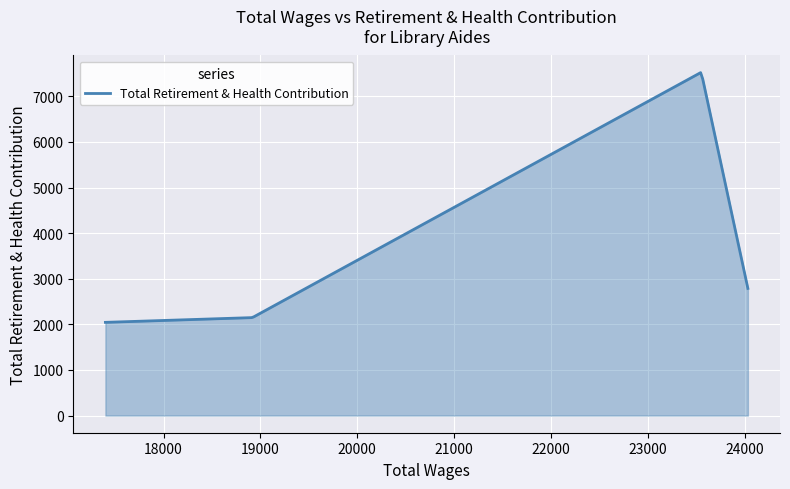

What is the average value?

4227.5